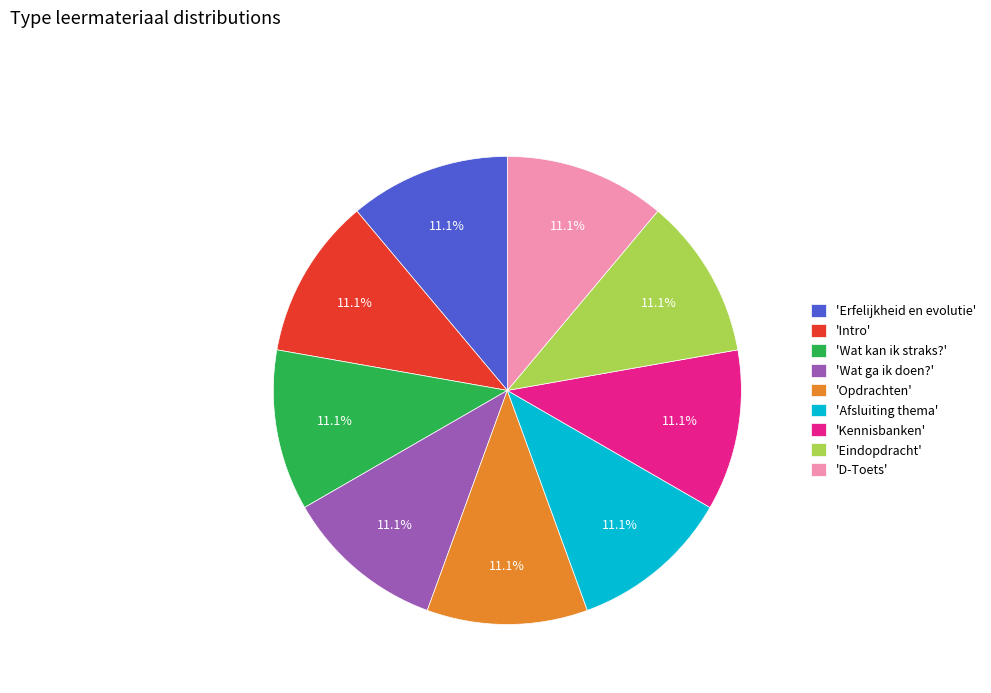

What is the ratio of the value at 'Wat kan ik straks?' to the value at 'Intro'?

1.0